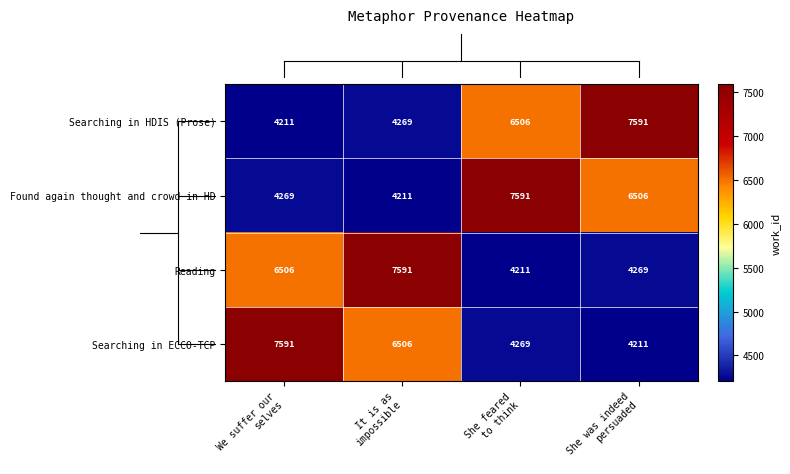

What is the minimum value shown in the chart?

4211